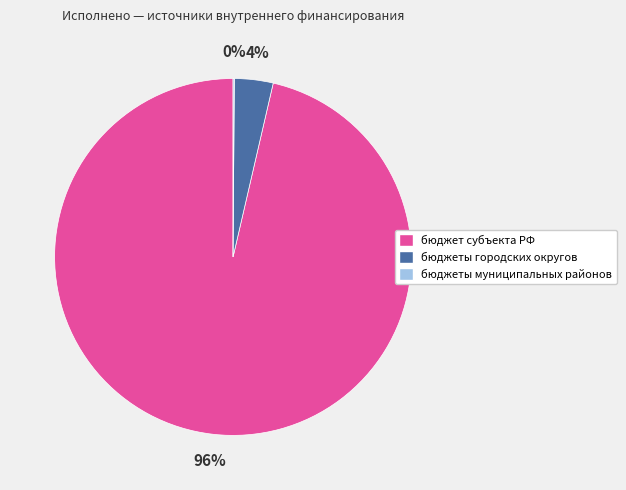

Does any single category account for the majority?

Yes